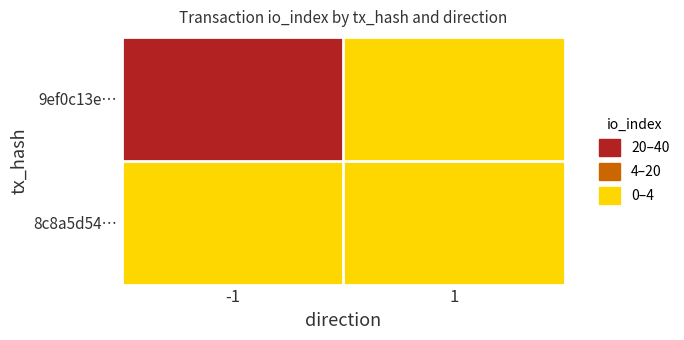

Reading left to right, extract all data points from this chart.

9ef0c13e…: -1=40	1=0
8c8a5d54…: -1=0	1=4